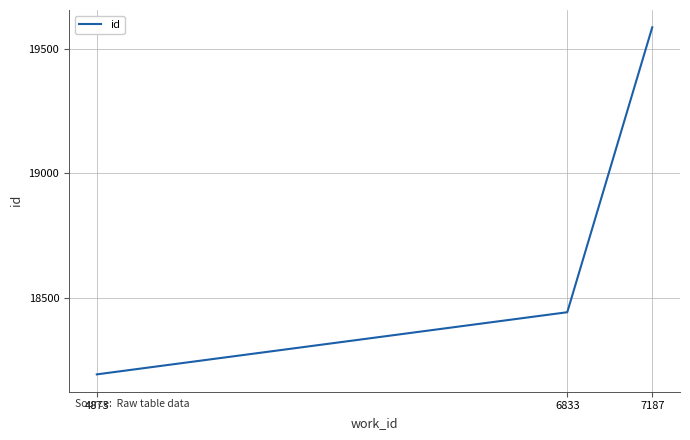

What value does the data have at 6833, to the nearest 50?

18450